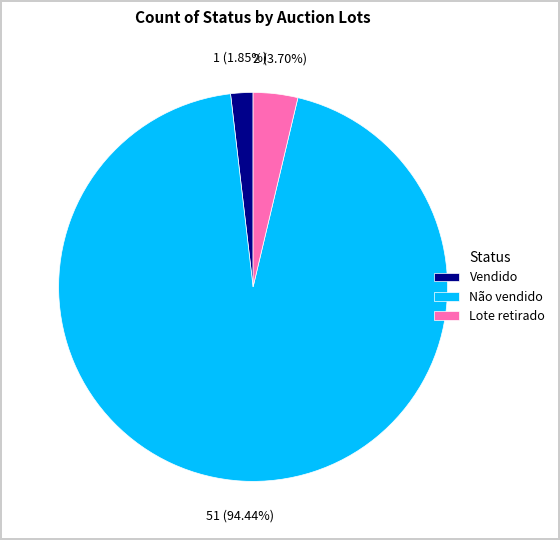

How many segments does this pie chart have?

3